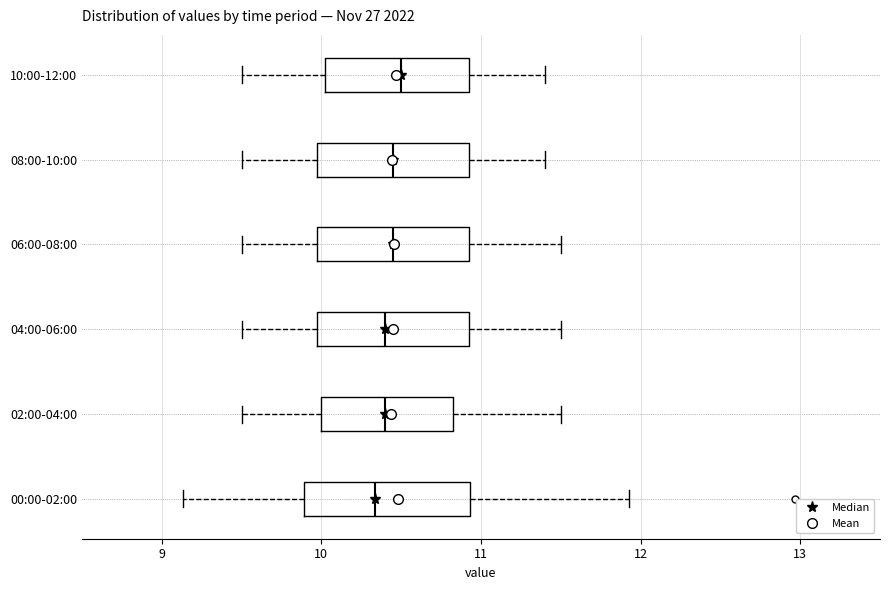

Reading bottom to top, transcribe this box plot: for each box, give where its median line is, the range the box spans, and where its two whiskers end, as read against the x-axis. The values are not printed on the chart, so give them approximately, as read against the axis.

00:00-02:00: median 10.3, box 9.9 to 10.9, whiskers 9.1 to 11.9
02:00-04:00: median 10.4, box 10.0 to 10.8, whiskers 9.5 to 11.5
04:00-06:00: median 10.4, box 10.0 to 10.9, whiskers 9.5 to 11.5
06:00-08:00: median 10.5, box 10.0 to 10.9, whiskers 9.5 to 11.5
08:00-10:00: median 10.5, box 10.0 to 10.9, whiskers 9.5 to 11.4
10:00-12:00: median 10.5, box 10.0 to 10.9, whiskers 9.5 to 11.4